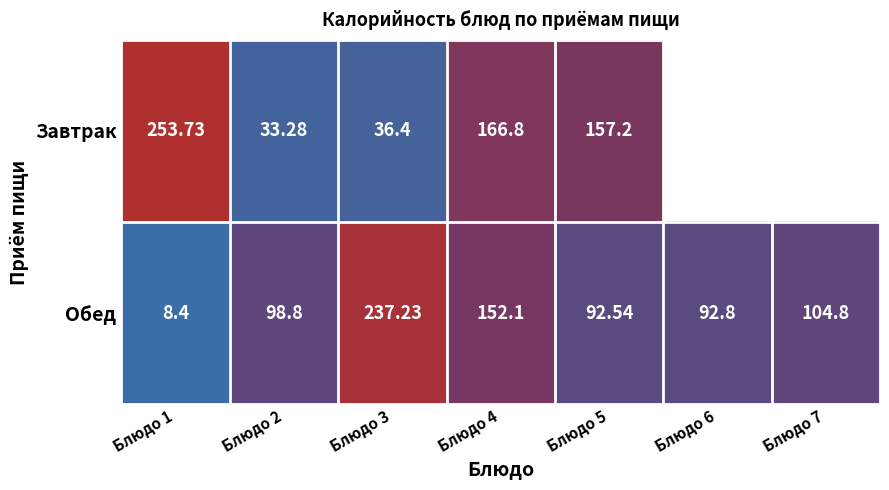

How many values in the Обед series are below 98?

3